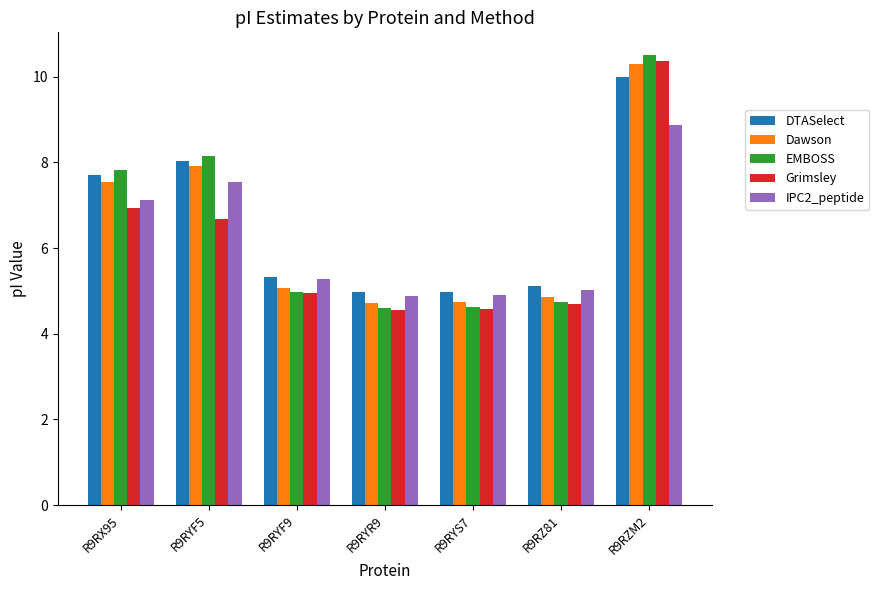

The value of DTASelect at R9RZ81 is 9.1. True or false?

False